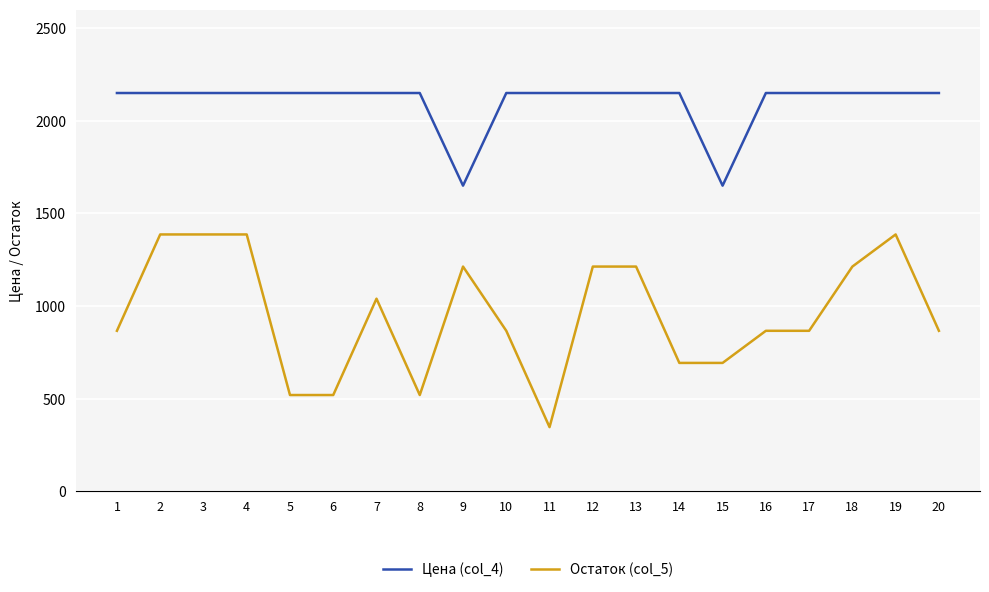

How many data points does each series have?

20